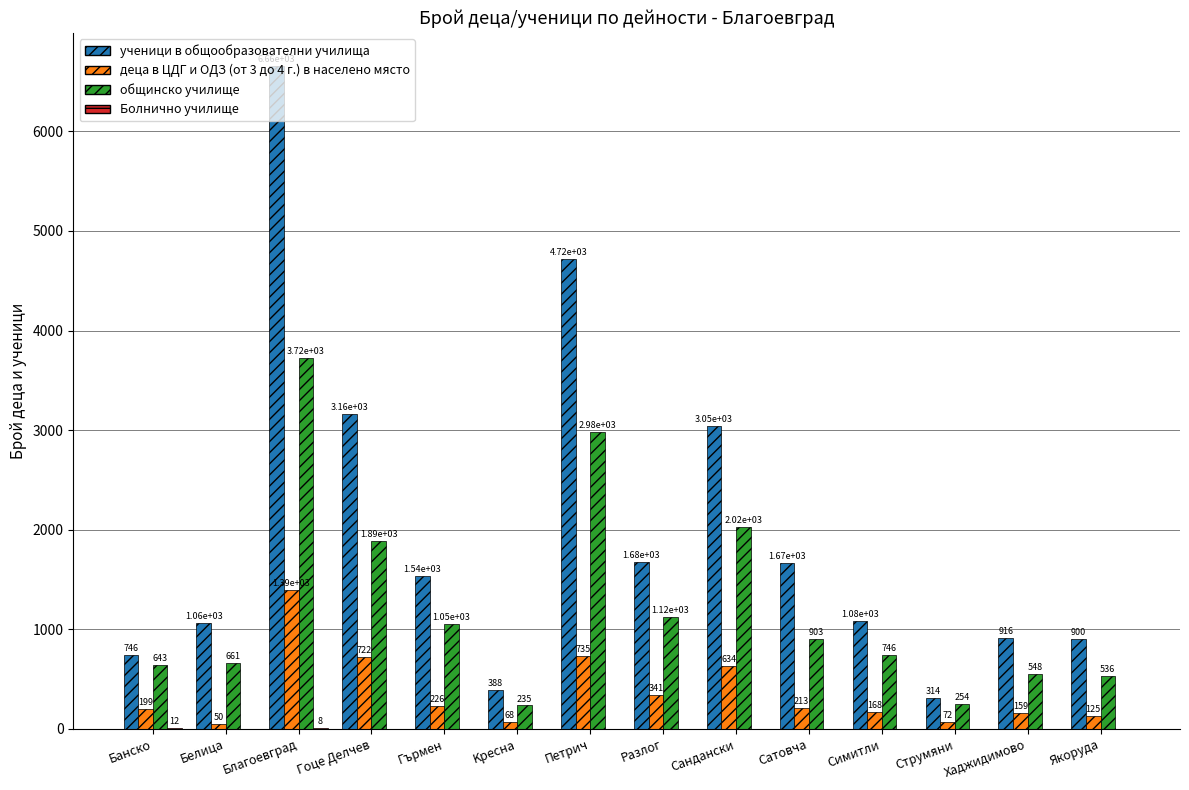

What is the sum of all общинско училище values?

17320